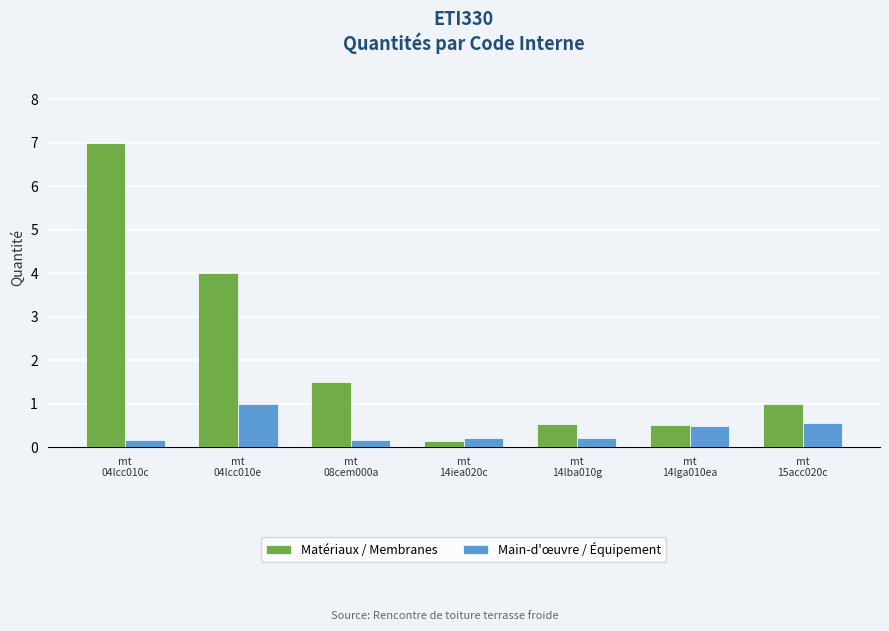

At mt
04lcc010c, list the series in order from largest to smallest.

Matériaux / Membranes, Main-d'œuvre / Équipement